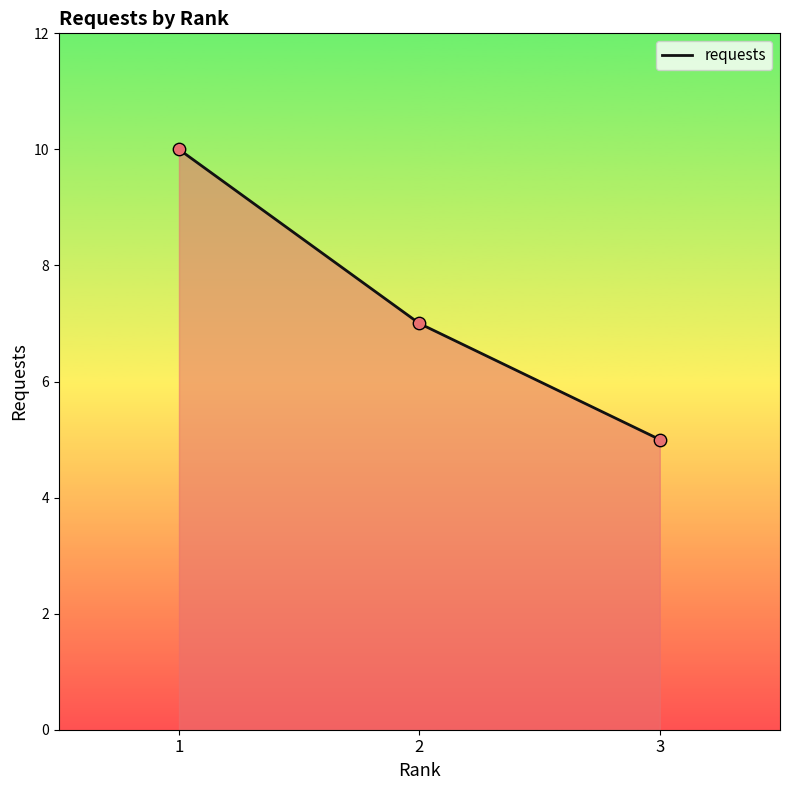

Approximately how many times larger is the value at 1 compared to 2?

1.4